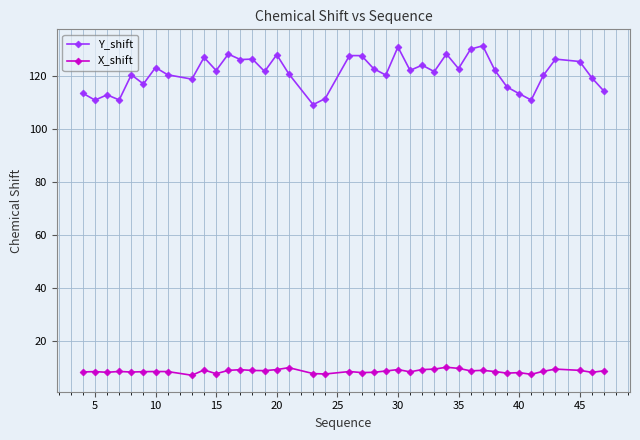

List the series in order of their peak value, lowest first.

X_shift, Y_shift